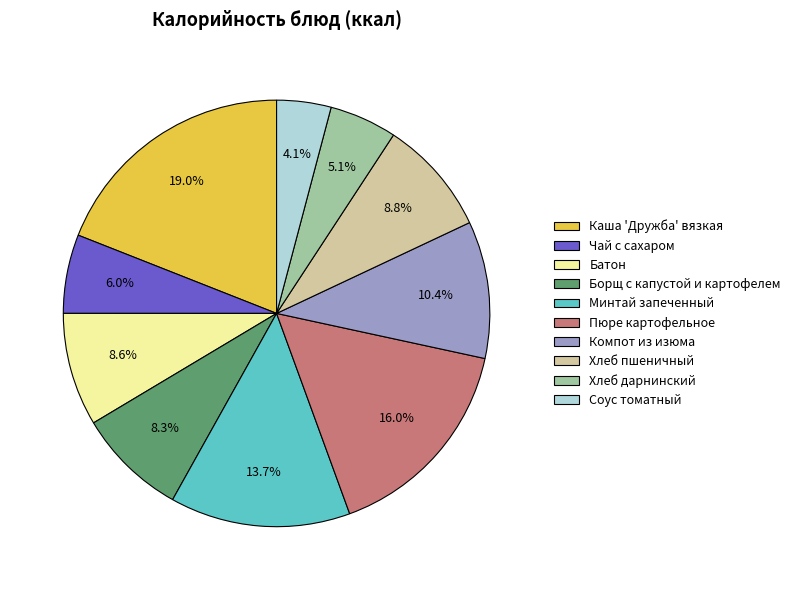

To the nearest percent, what is the combined percentage of Каша 'Дружба' вязкая and Борщ с капустой и картофелем?

27%